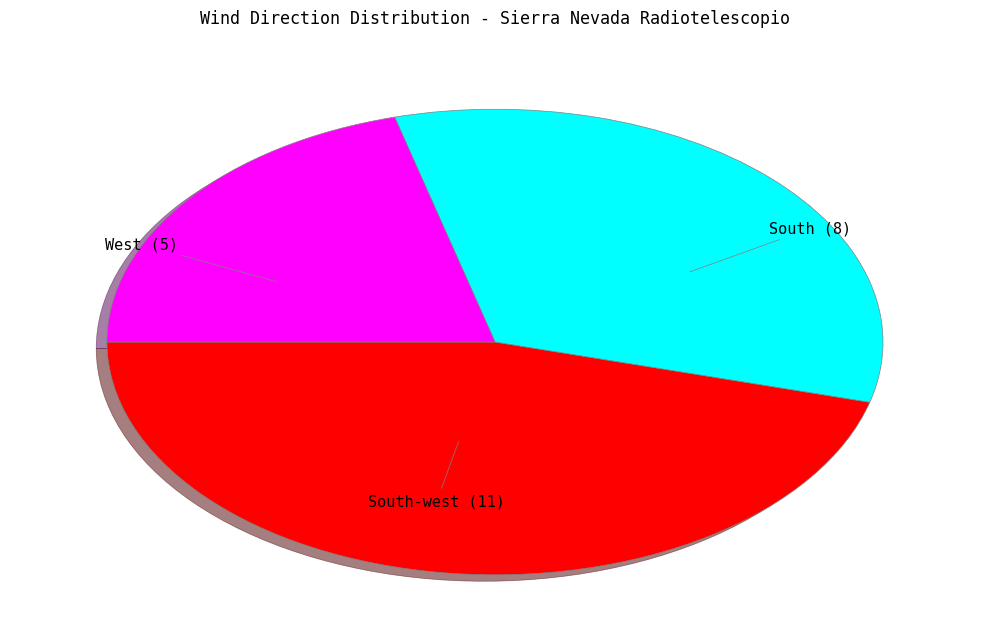

Count the number of slices in the pie.

3